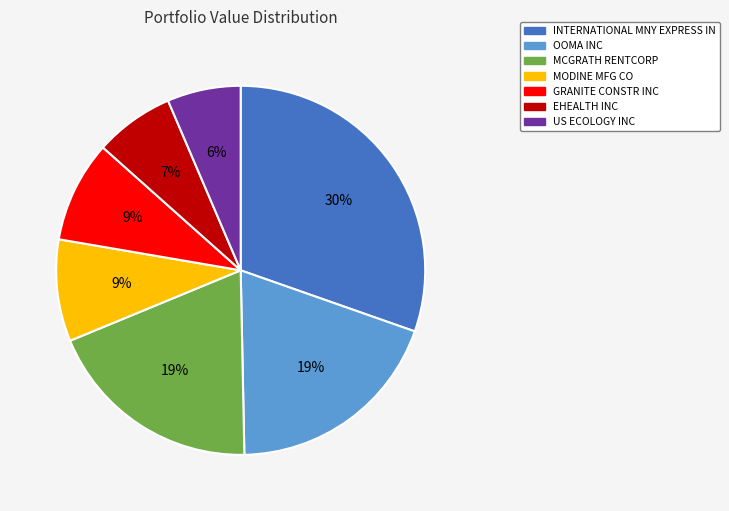

To the nearest percent, what is the difference between the largest and smallest slice percentages?

24%